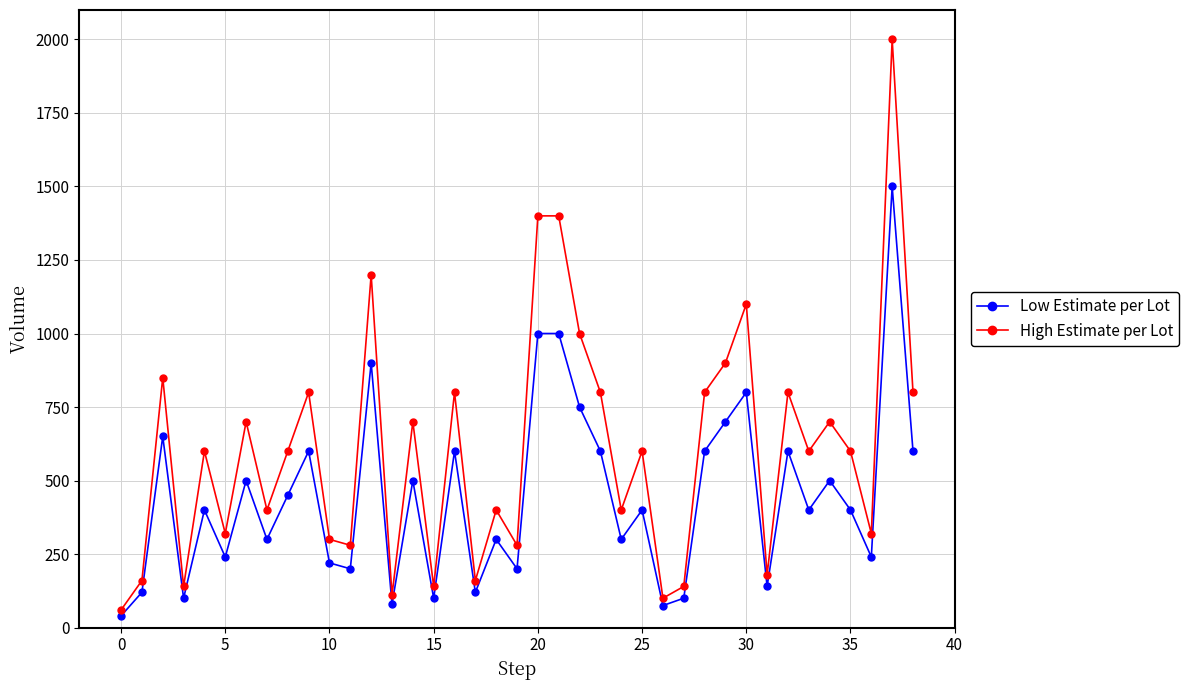

Rank the series by their maximum value, from highest to lowest.

High Estimate per Lot, Low Estimate per Lot